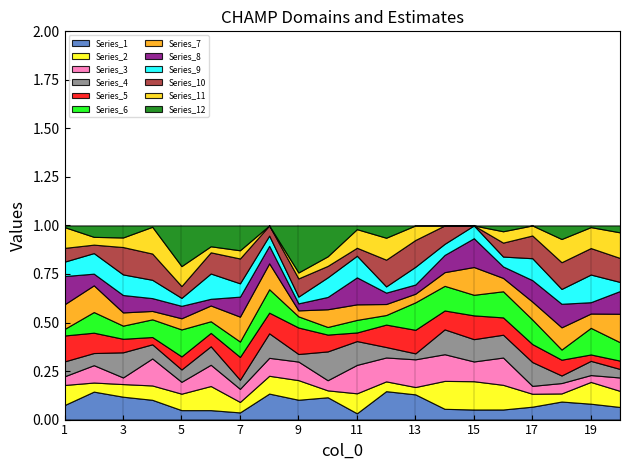

What are all the series names shown in the legend?

Series_1, Series_2, Series_3, Series_4, Series_5, Series_6, Series_7, Series_8, Series_9, Series_10, Series_11, Series_12